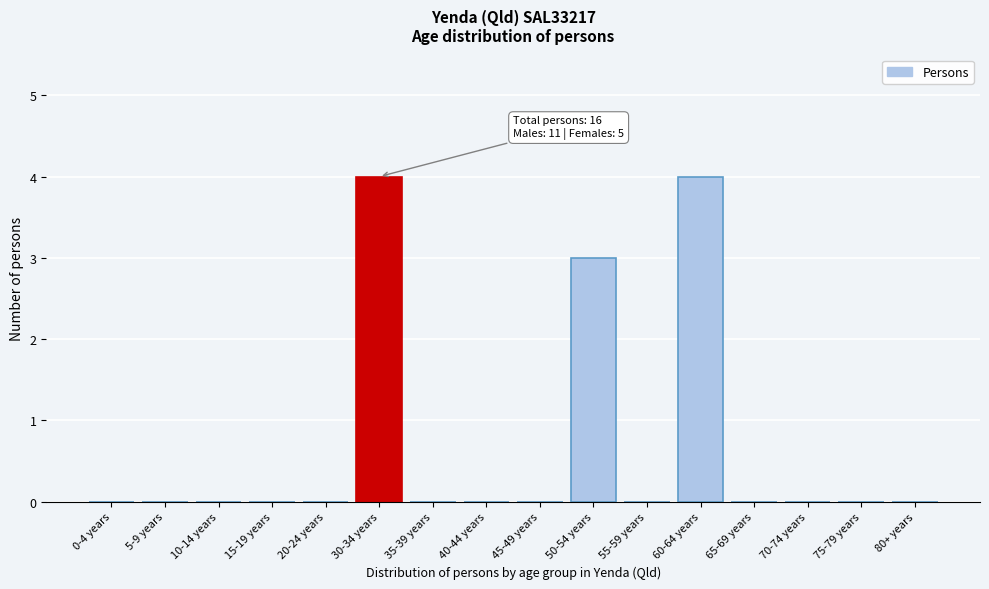

Reading left to right, extract all data points from this chart.

0-4 years=0	5-9 years=0	10-14 years=0	15-19 years=0	20-24 years=0	30-34 years=4	35-39 years=0	40-44 years=0	45-49 years=0	50-54 years=3	55-59 years=0	60-64 years=4	65-69 years=0	70-74 years=0	75-79 years=0	80+ years=0